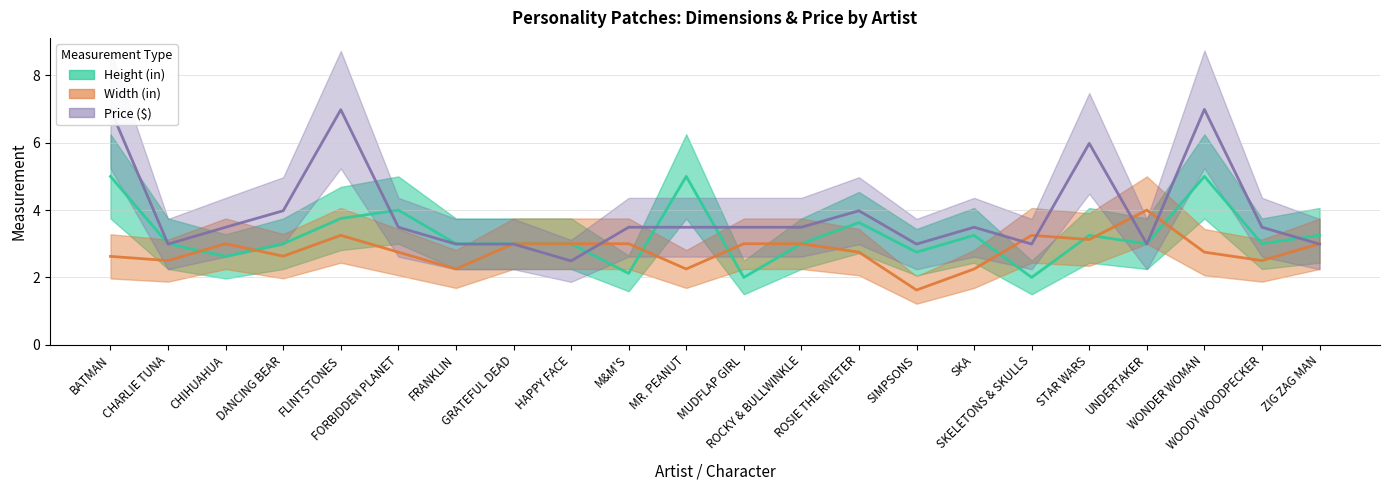

What position from the left is ROCKY & BULLWINKLE?

13